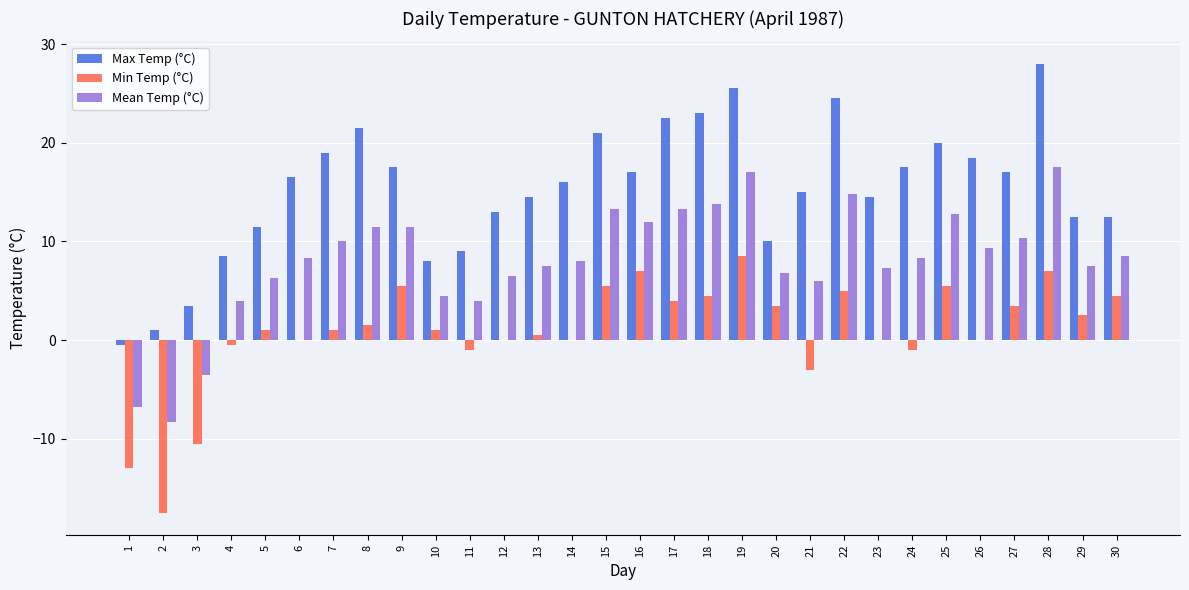

The Max Temp (°C) series shows 13.7 at 4. True or false?

False